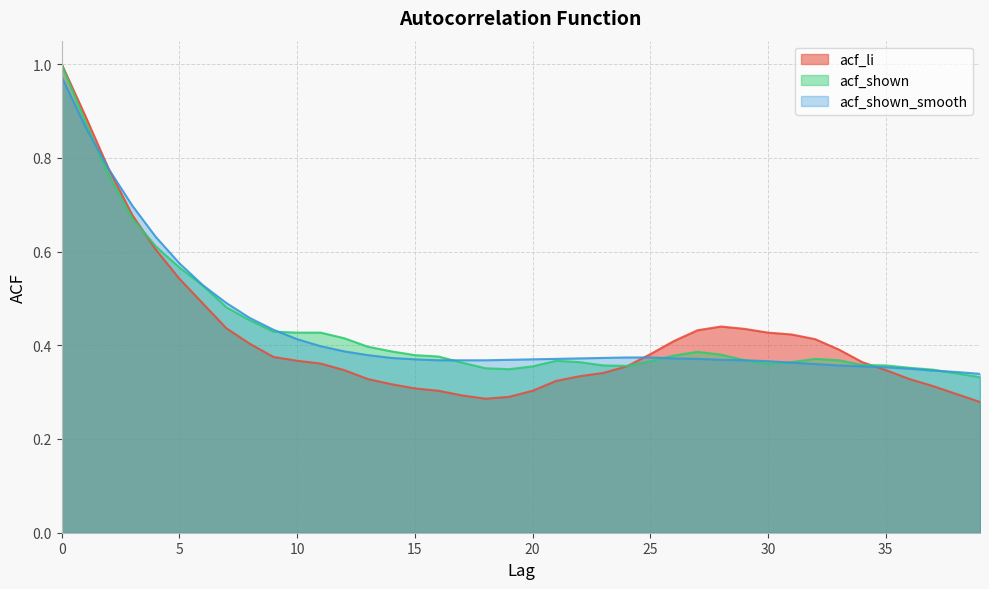

Where is acf_shown_smooth nearest to the value 0?

39